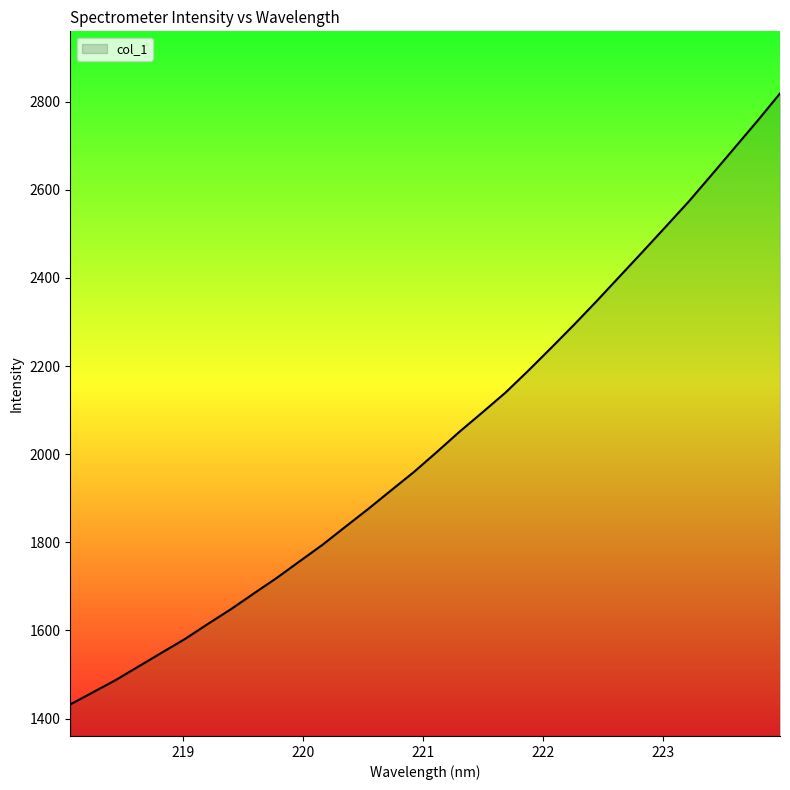

What is the minimum value shown in the chart?

1432.3